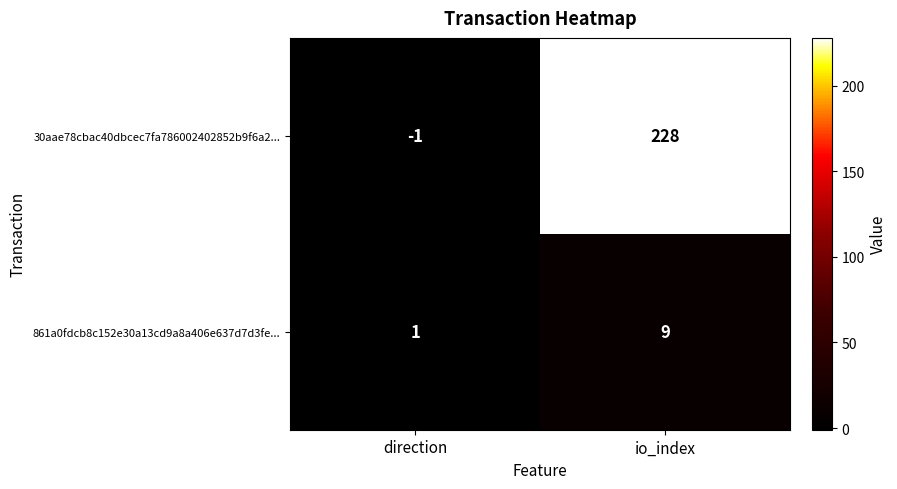

At which label is 30aae78cbac40dbcec7fa786002402852b9f6a2... closest to 113?

direction